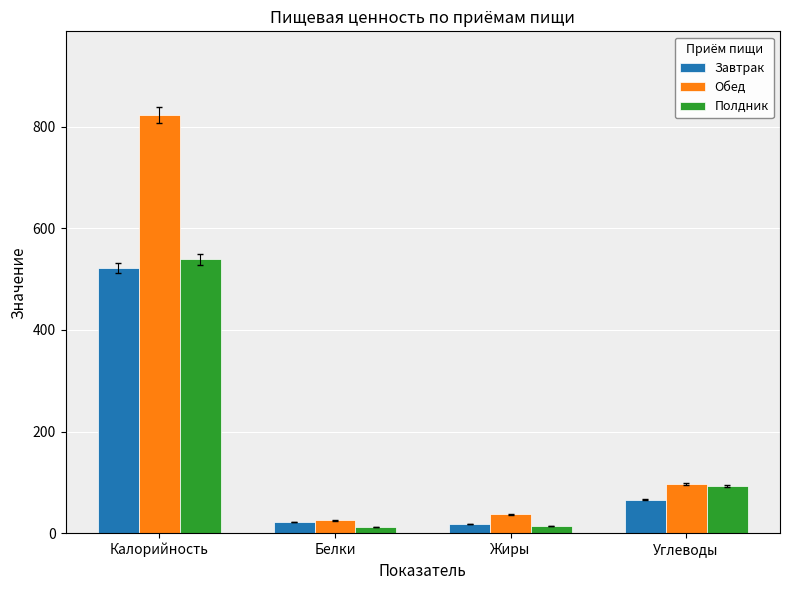

What is the value of the Завтрак bar at the 3rd from the left?

18.5